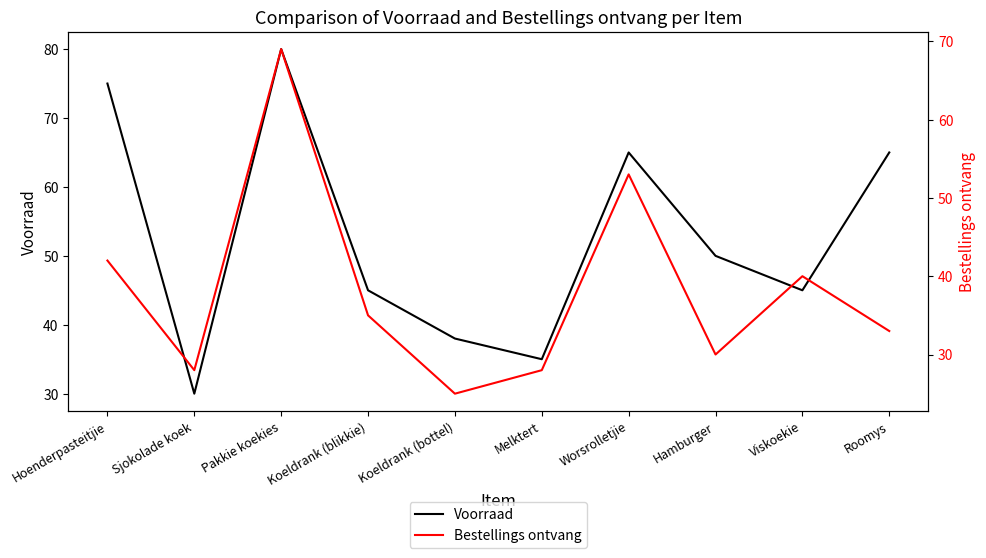

What is the lowest value of the Bestellings ontvang series?

25